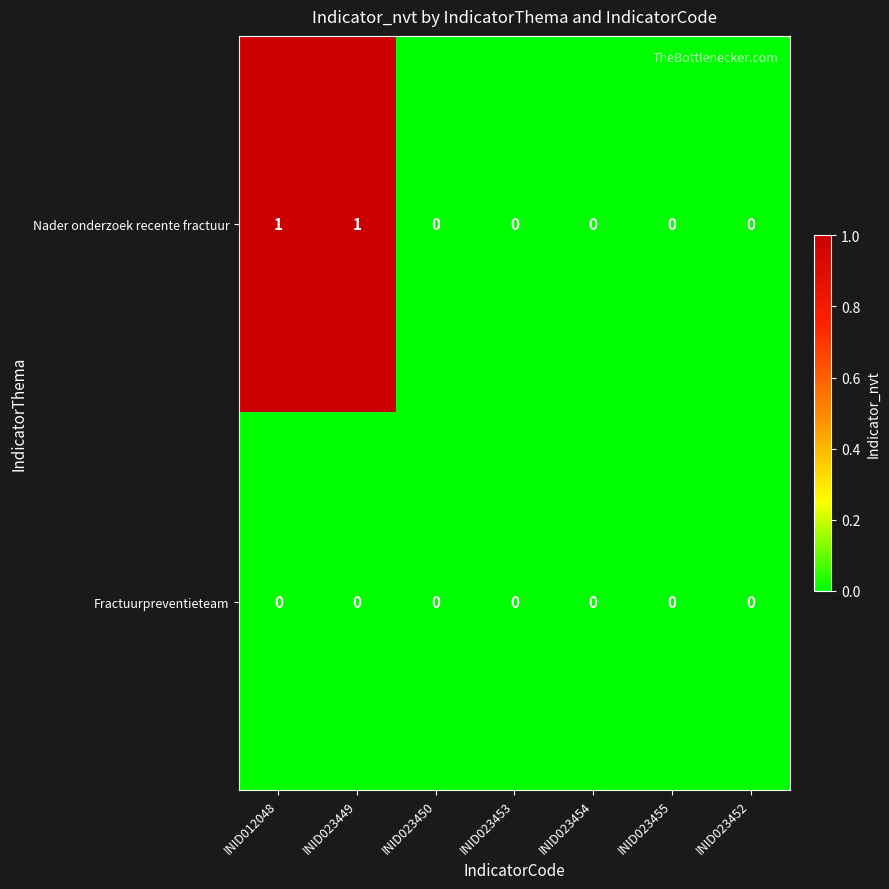

List the series in order of their peak value, highest first.

Nader onderzoek recente fractuur, Fractuurpreventieteam